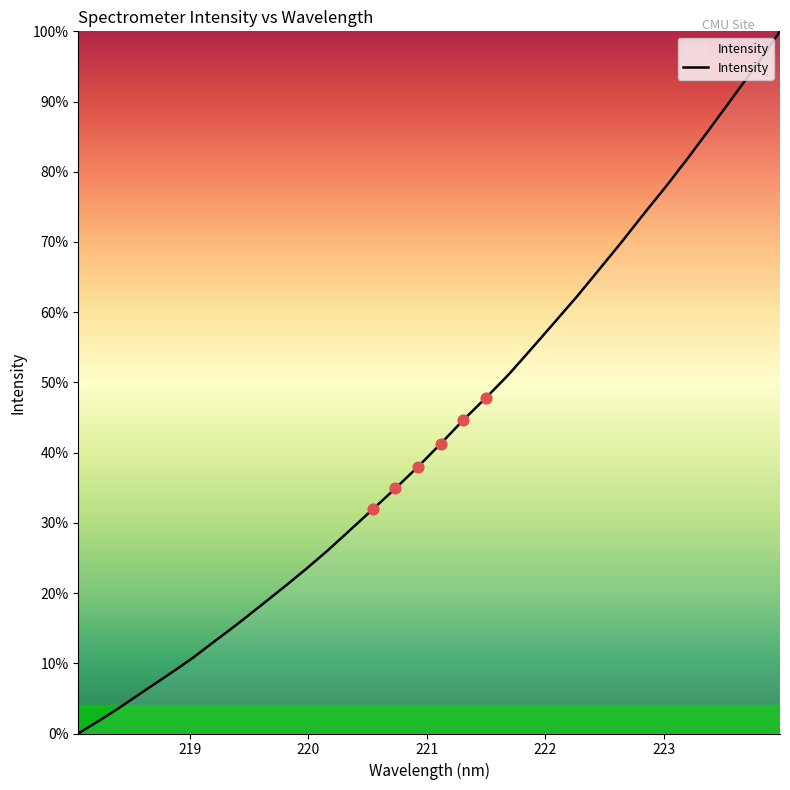

What is the greatest value displayed?

100.0